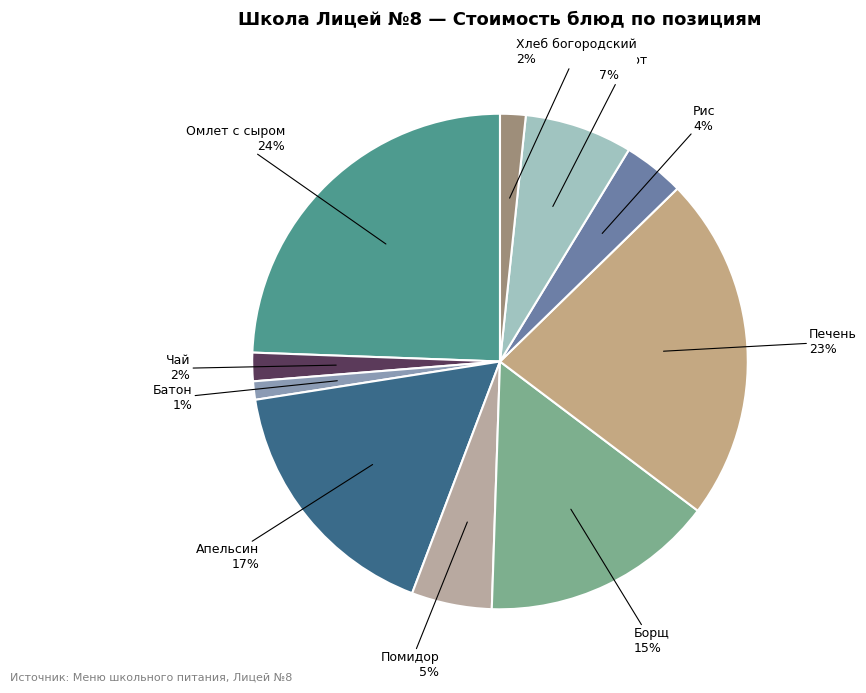

Is there a majority slice in this chart?

No